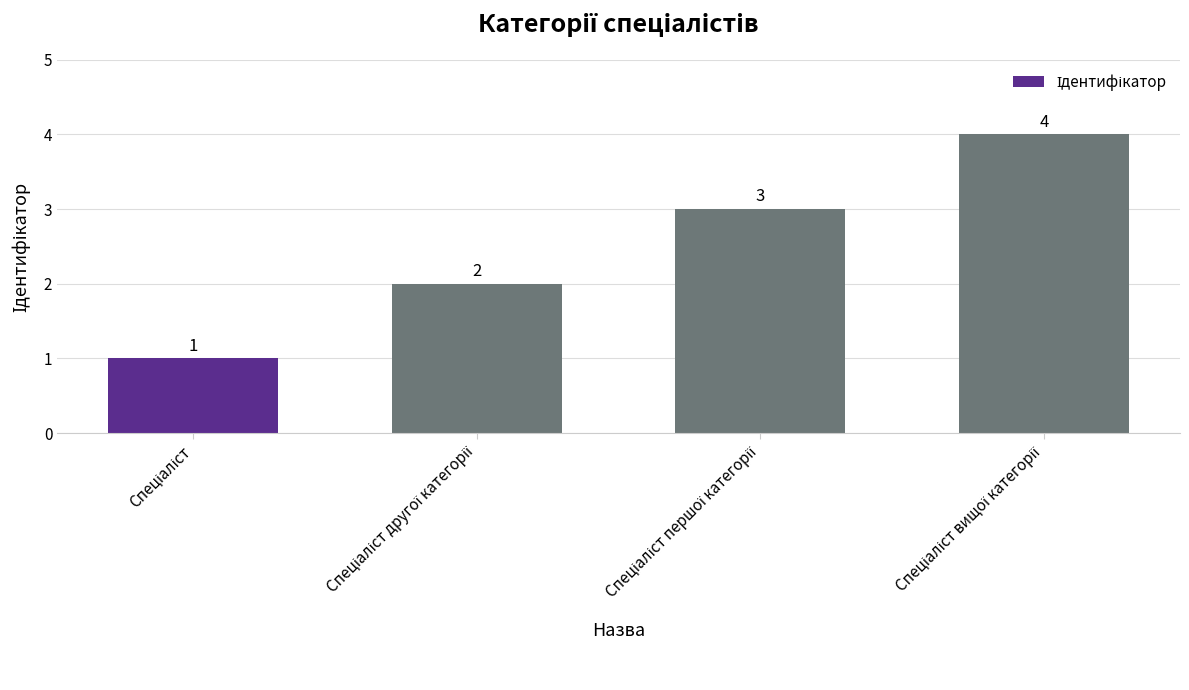

What is the minimum value shown in the chart?

1